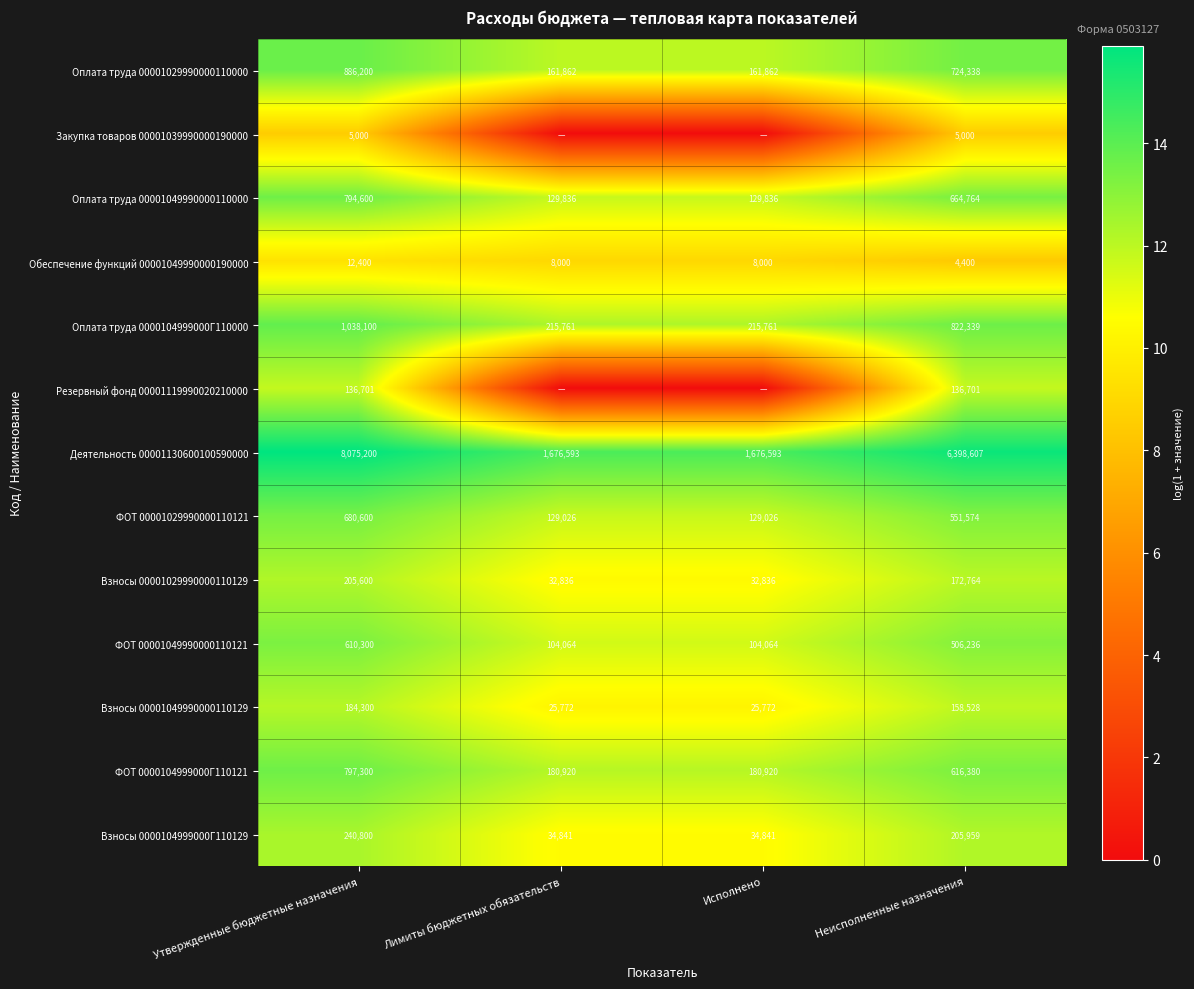

Between Неисполненные назначения and Лимиты бюджетных обязательств, which is larger?

Неисполненные назначения